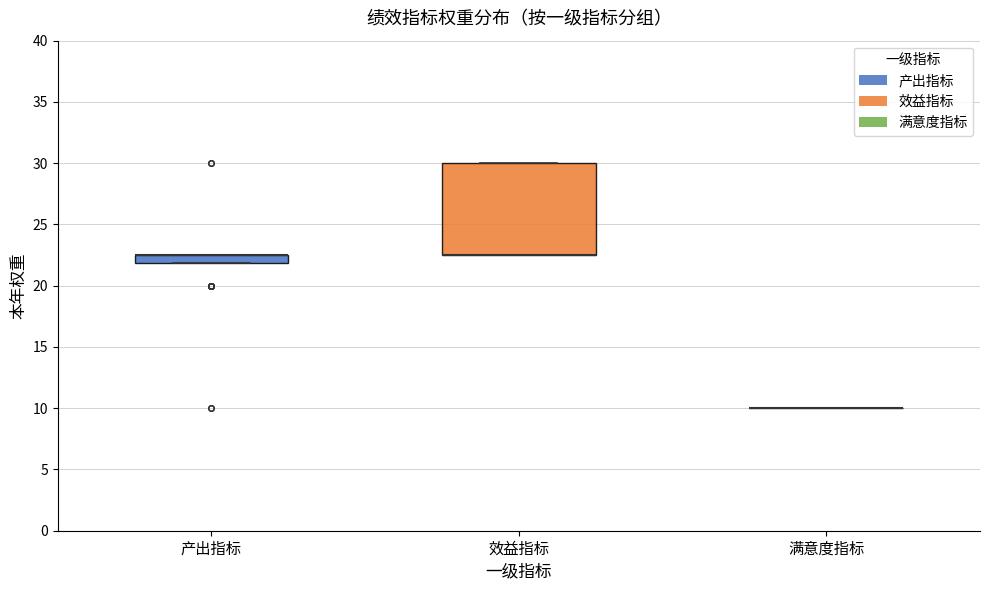

Which box is the tallest, from its lower edge to its upper edge?

效益指标